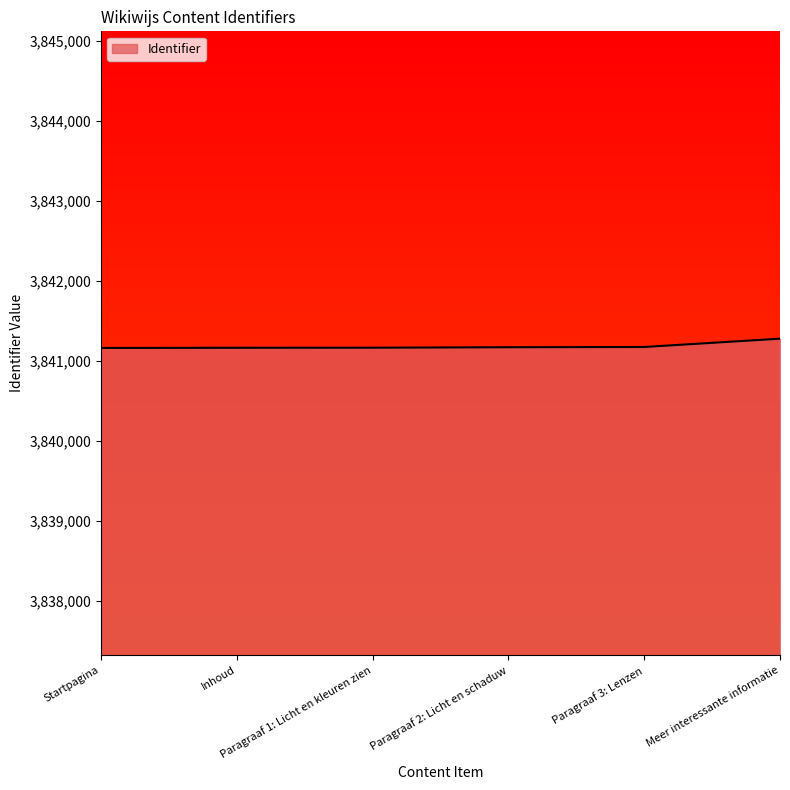

Does the chart display data point markers on the line(s)?

No